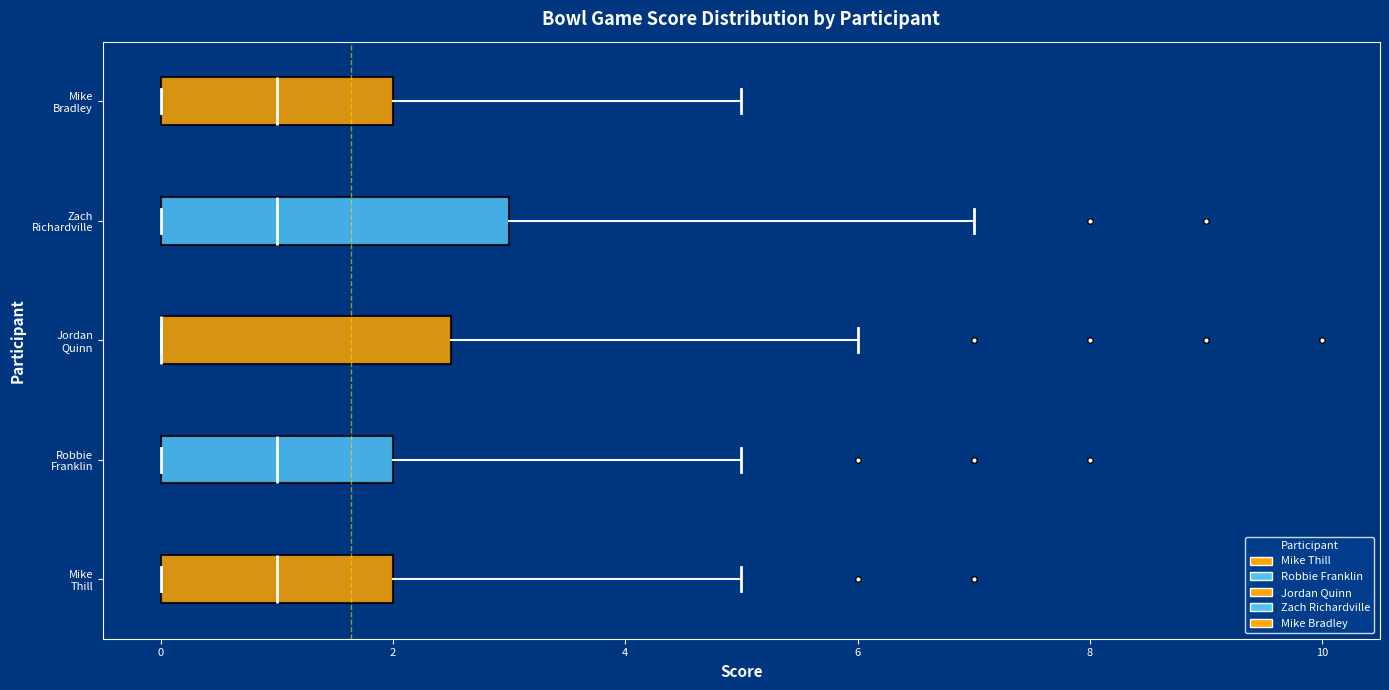

Which box is the widest, from its left edge to its right edge?

Zach Richardville